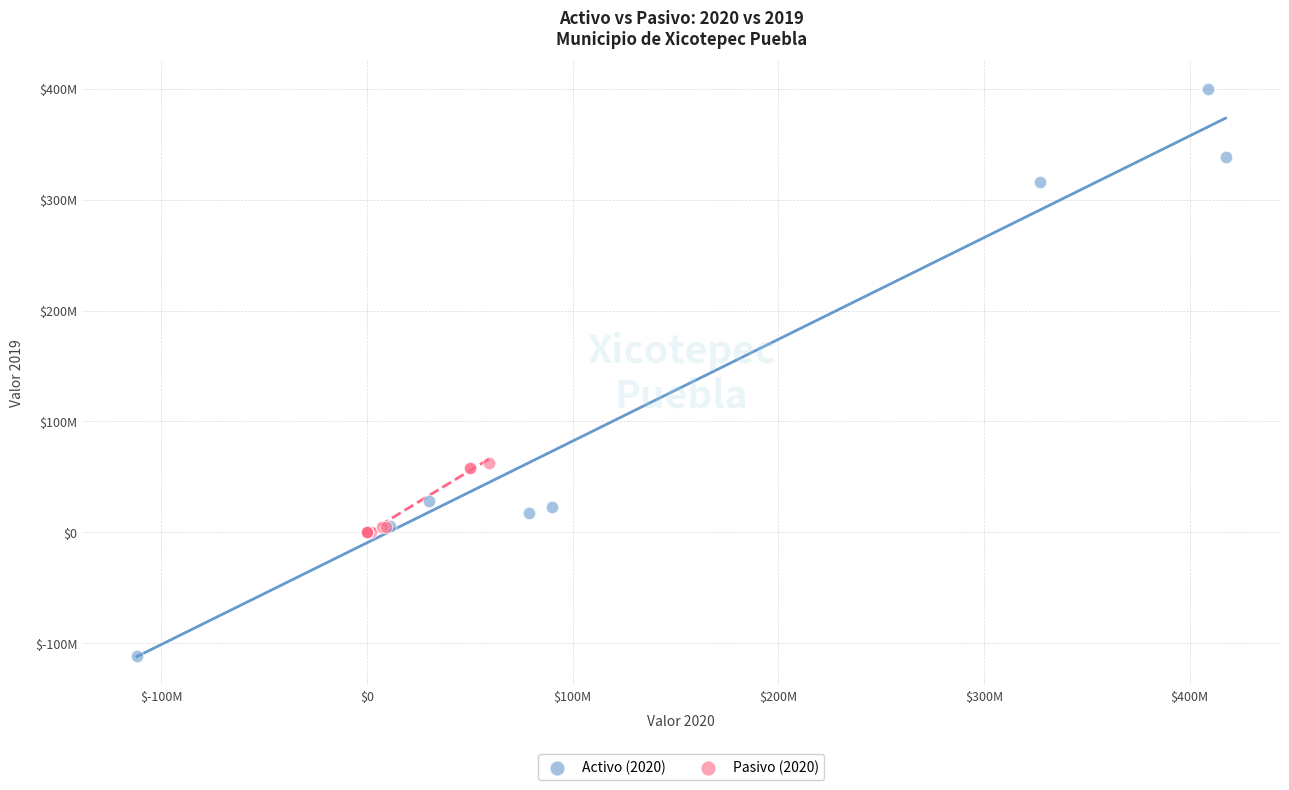

What are all the series names shown in the legend?

Activo (2020), Pasivo (2020)